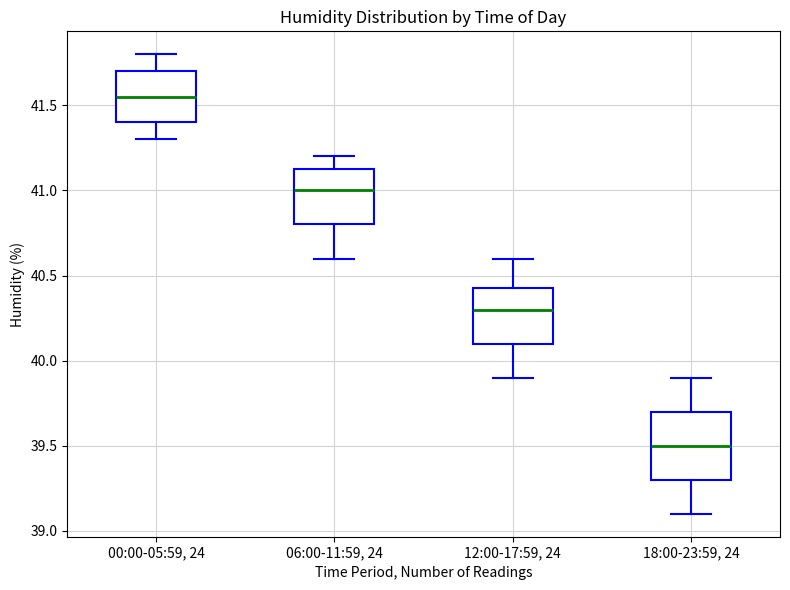

Which box's median line is the highest?

00:00-05:59, 24